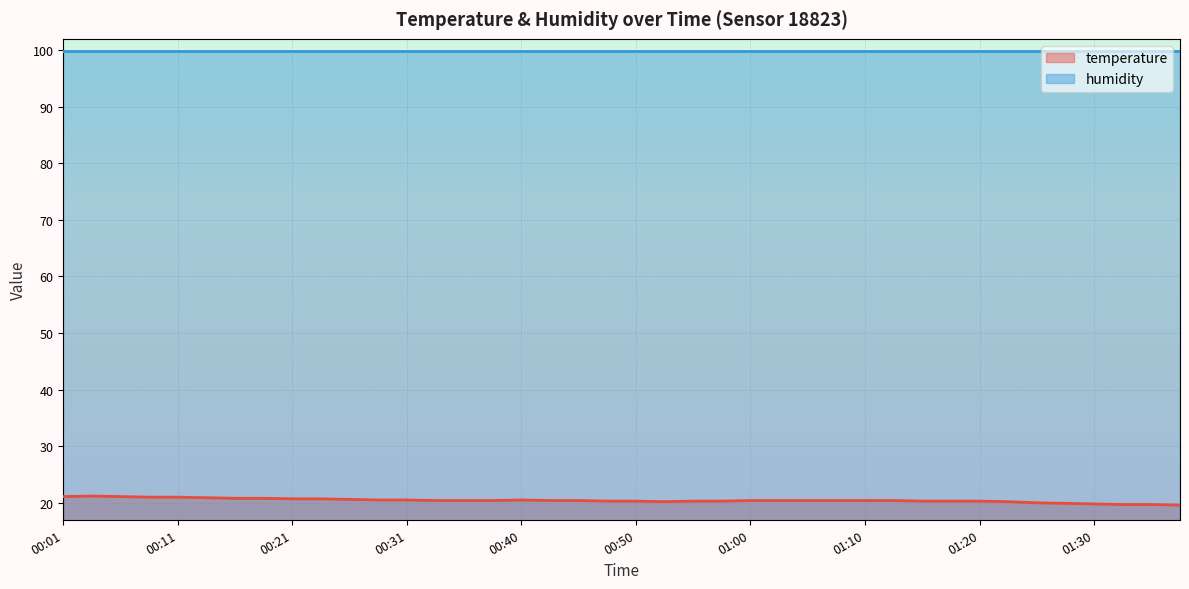

What is the ratio of the value at 01:08 to the value at 00:53?

1.0